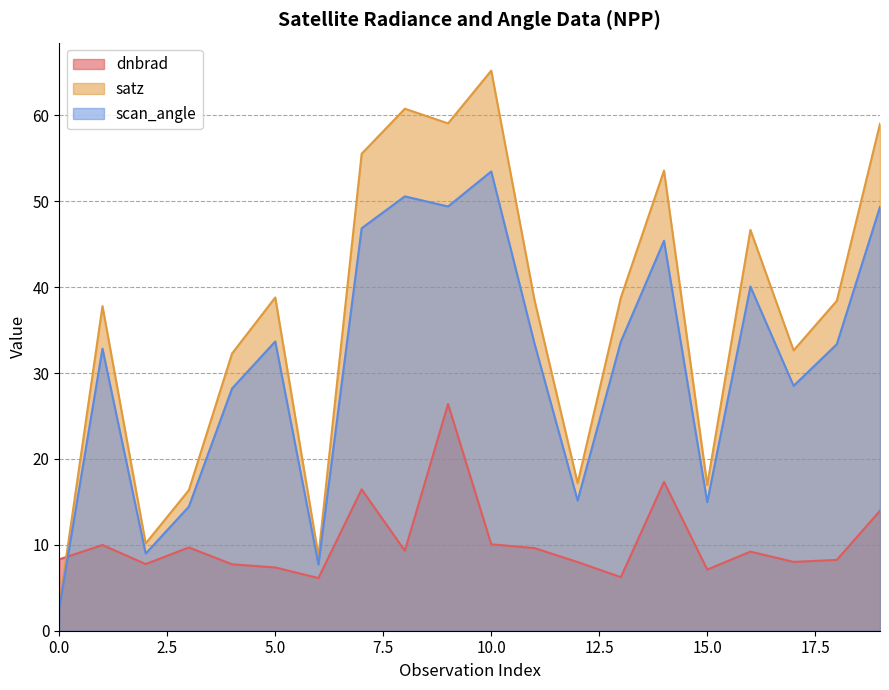

What is the value of the dnbrad point at the 20th from the left?

14.0